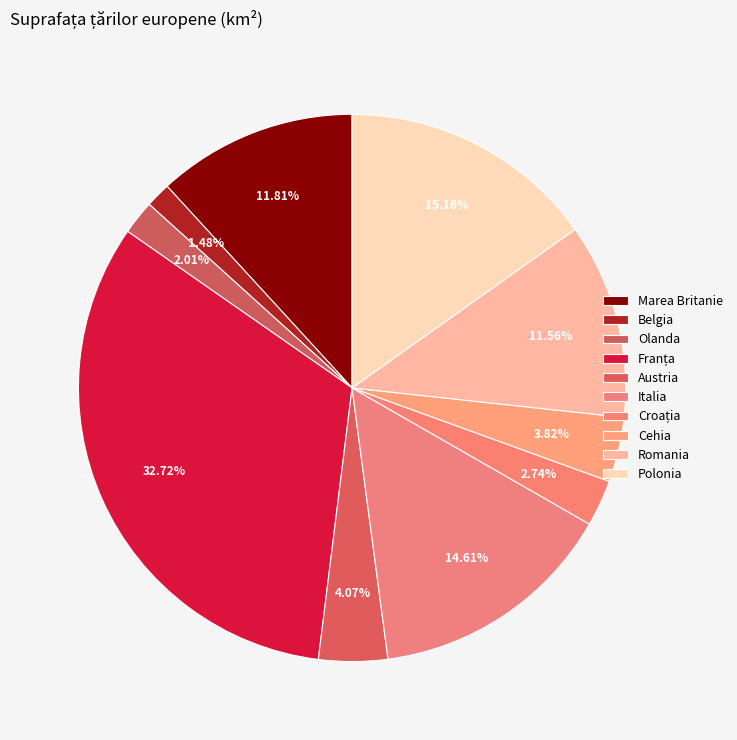

How many slices are in this pie chart?

10